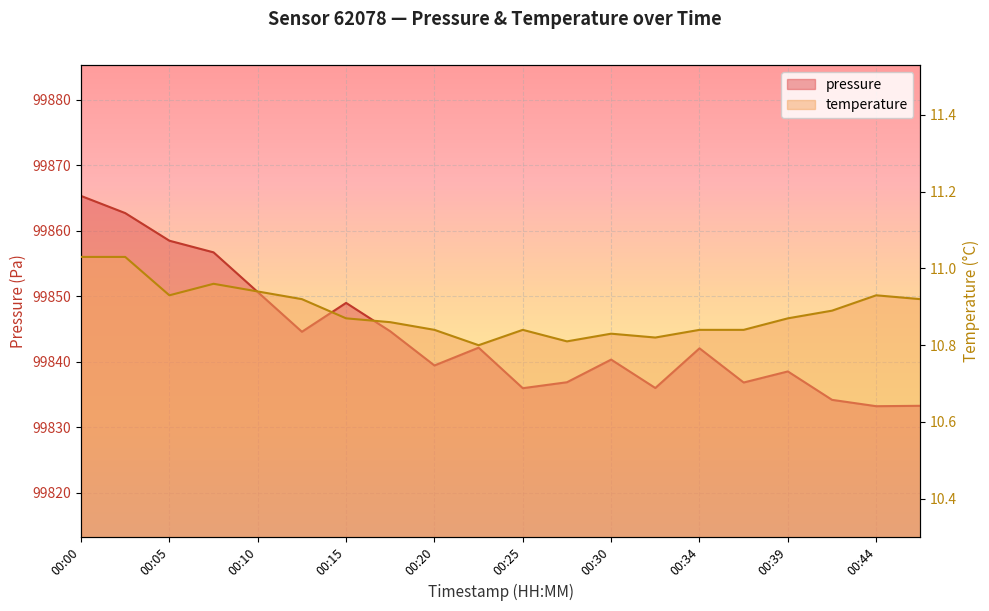

At which category is the sum across all series the highest?

00:00